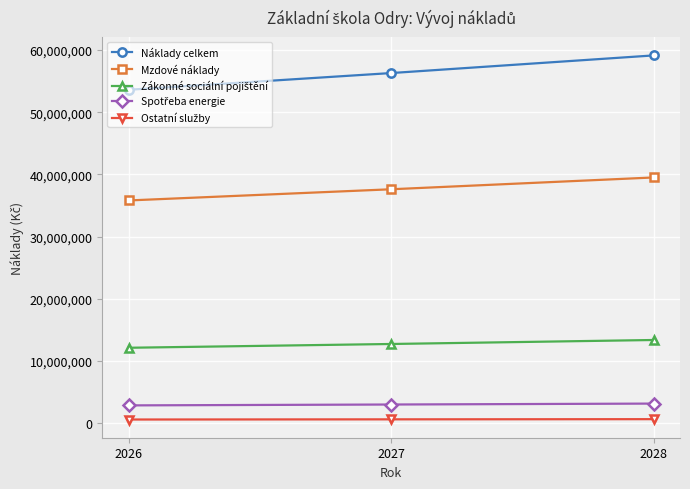

What is the maximum value shown in the chart?

59135900